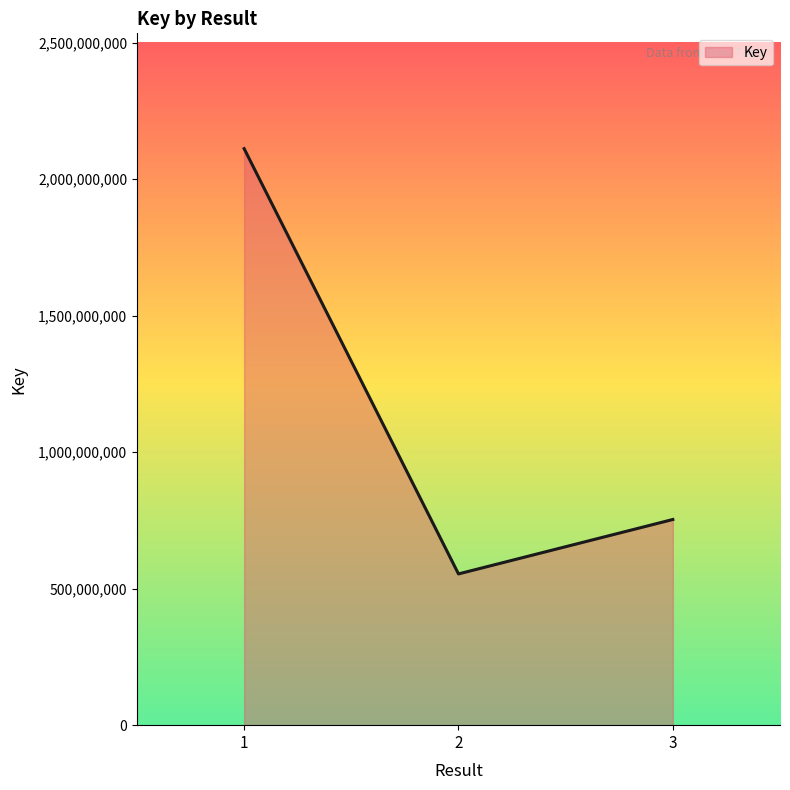

The value at 2 is 554093196. True or false?

True